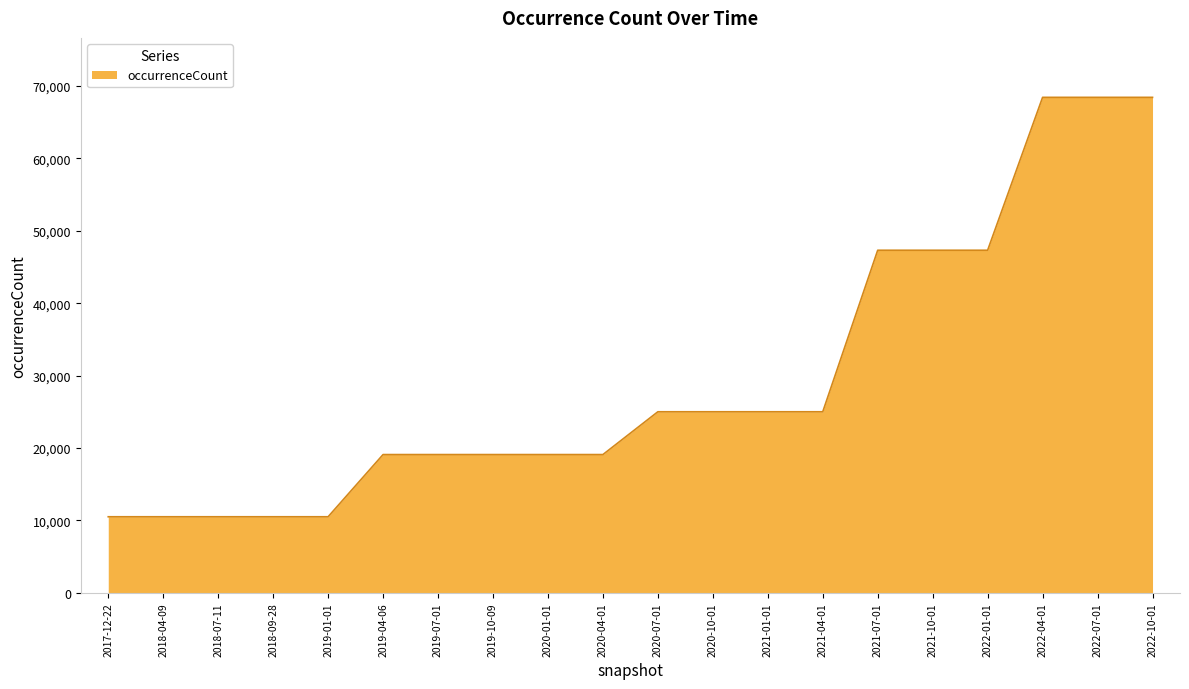

Is it true that the value at 2018-07-11 is 10508?

True